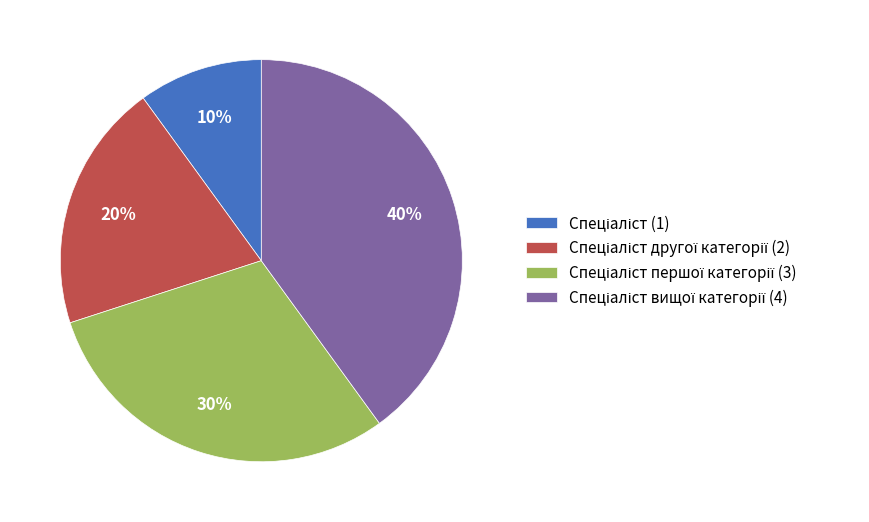

To the nearest percent, what is the difference between the largest and smallest slice percentages?

30%